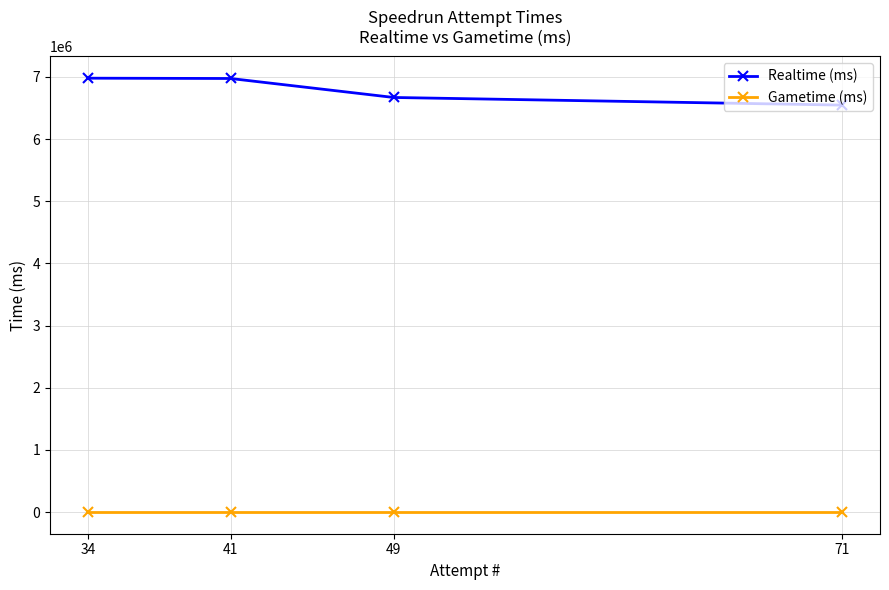

What is the value of the Realtime (ms) point at the 1st from the left?

6979909